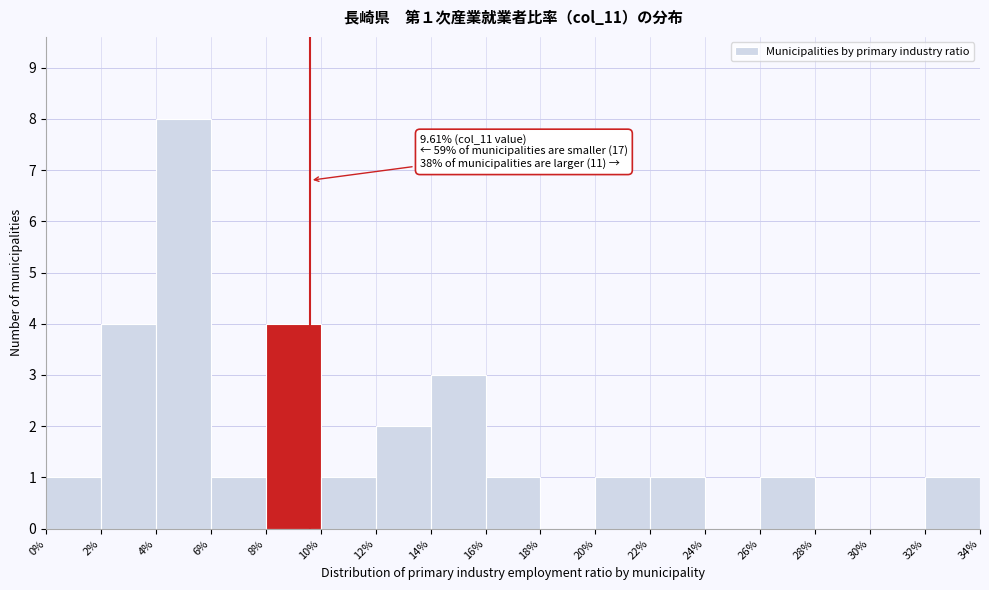

Over which range of the x-axis is the bar tallest?

4% to 6%